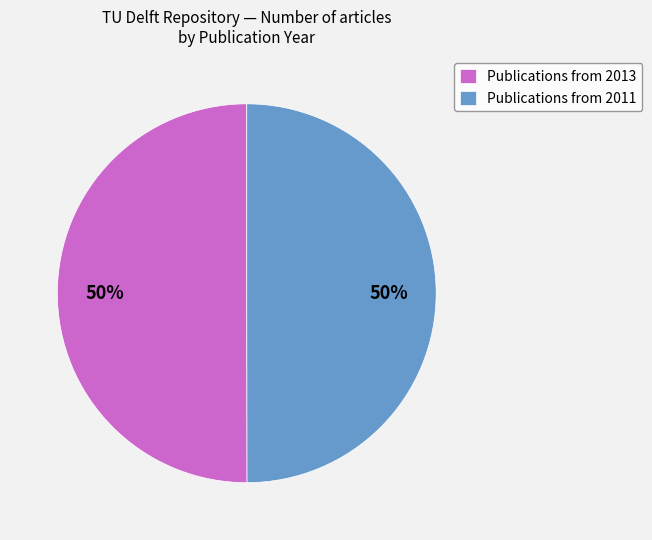

What is the ratio of the value at Publications from 2013 to the value at Publications from 2011?

1.0